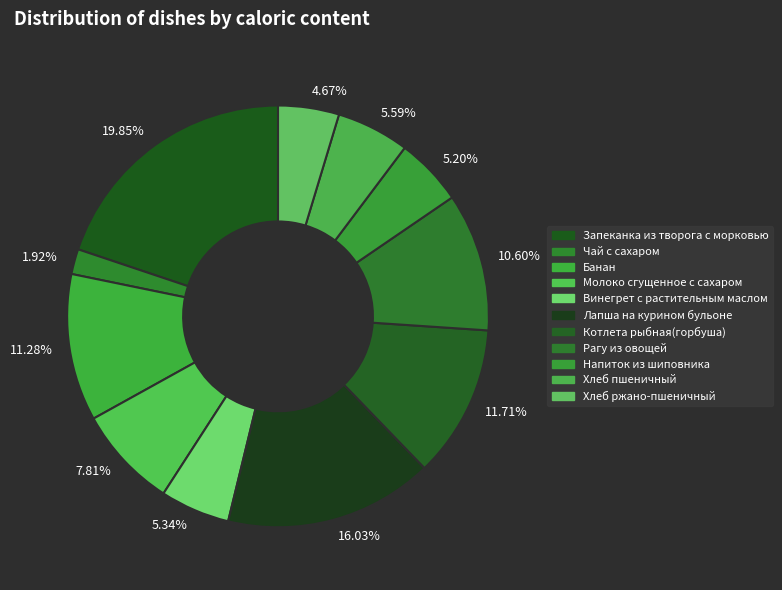

Which has a higher value, 11.28% or 4.67%?

11.28%